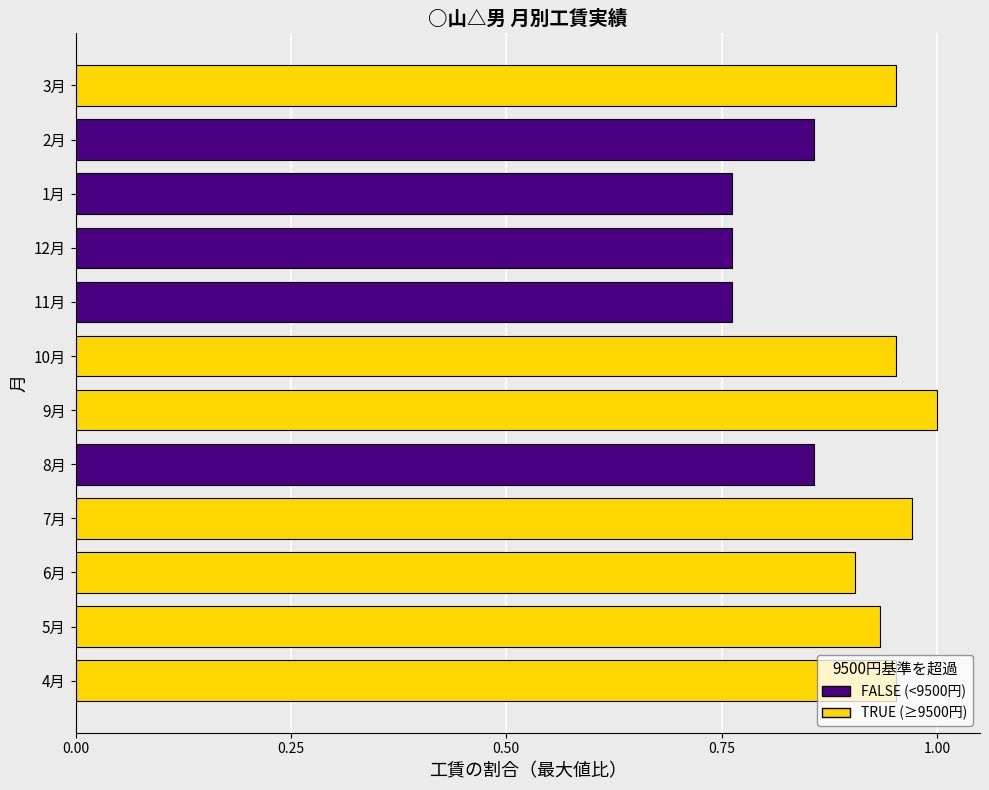

At which category does the chart reach its peak across all series?

9月